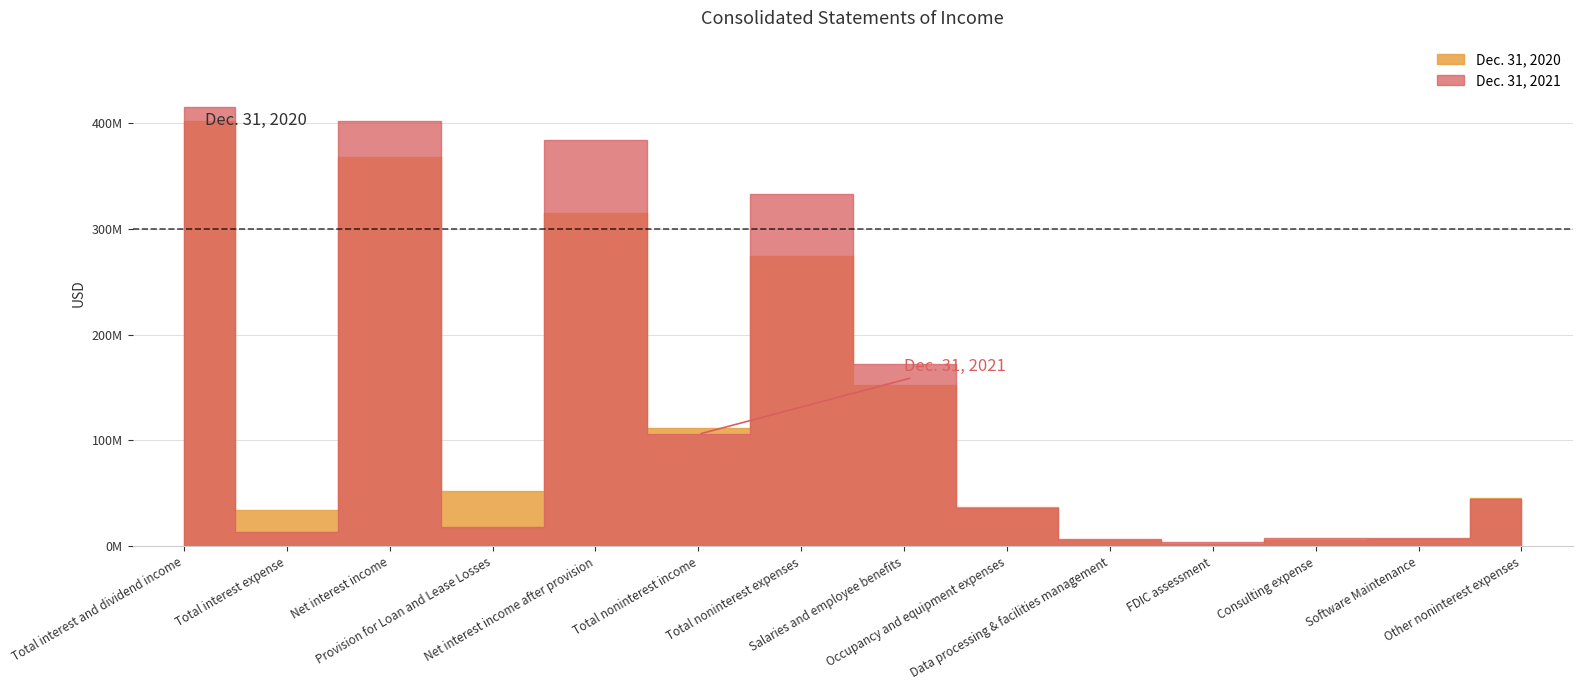

What are all the series names shown in the legend?

Dec. 31, 2021, Dec. 31, 2020